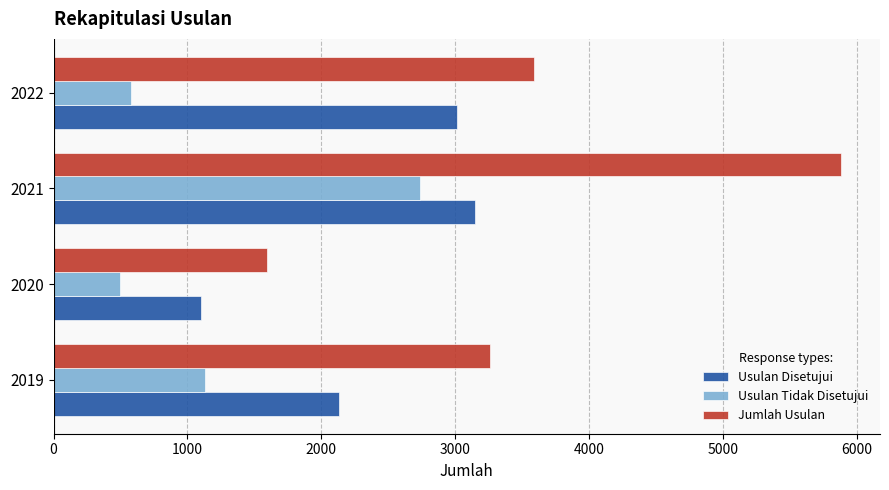

Which series has the largest range (max minus min)?

Jumlah Usulan